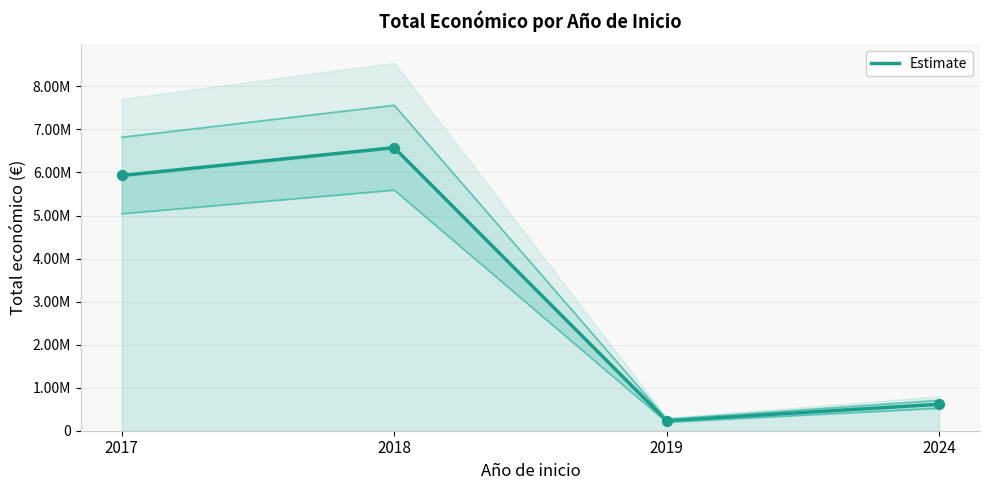

Which has a higher value, 2024 or 2019?

2024